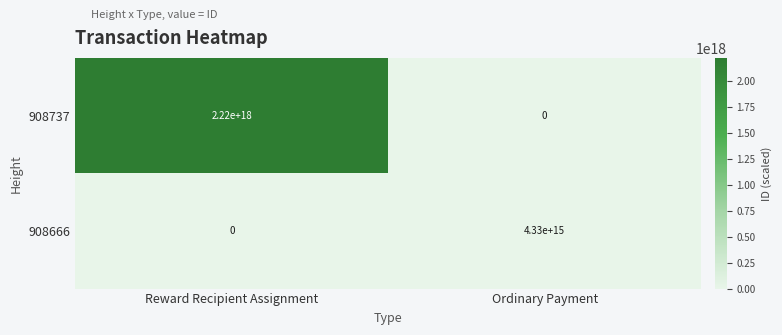

Which category has the highest value across all series?

Reward Recipient Assignment